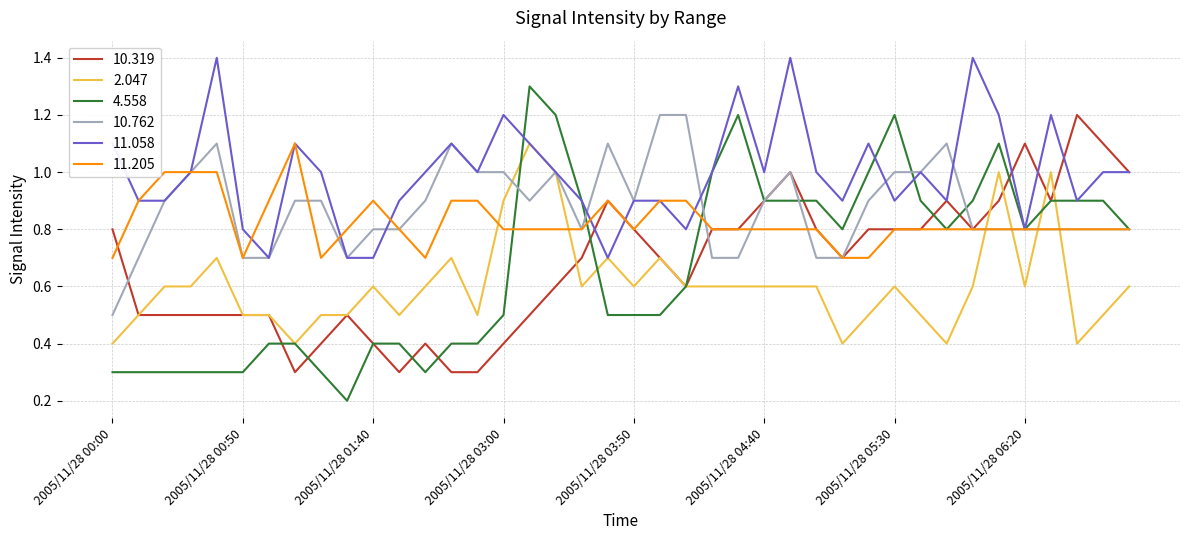

What is the sum of all 10.762 values?

35.1